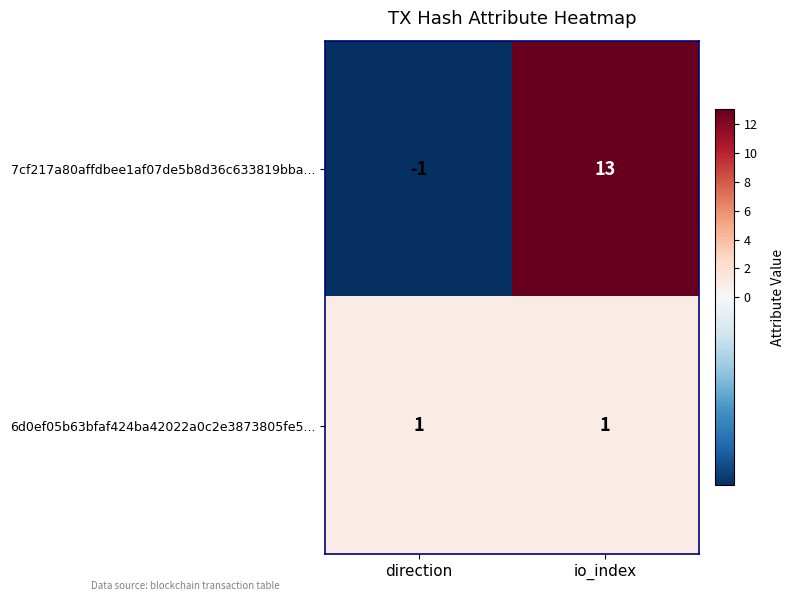

At which category is the sum across all series the highest?

io_index